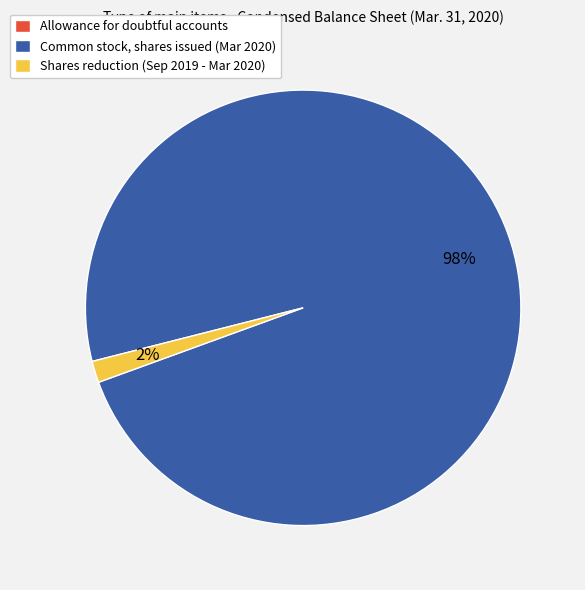

Which category accounts for the majority?

Common stock, shares issued (Mar 2020)